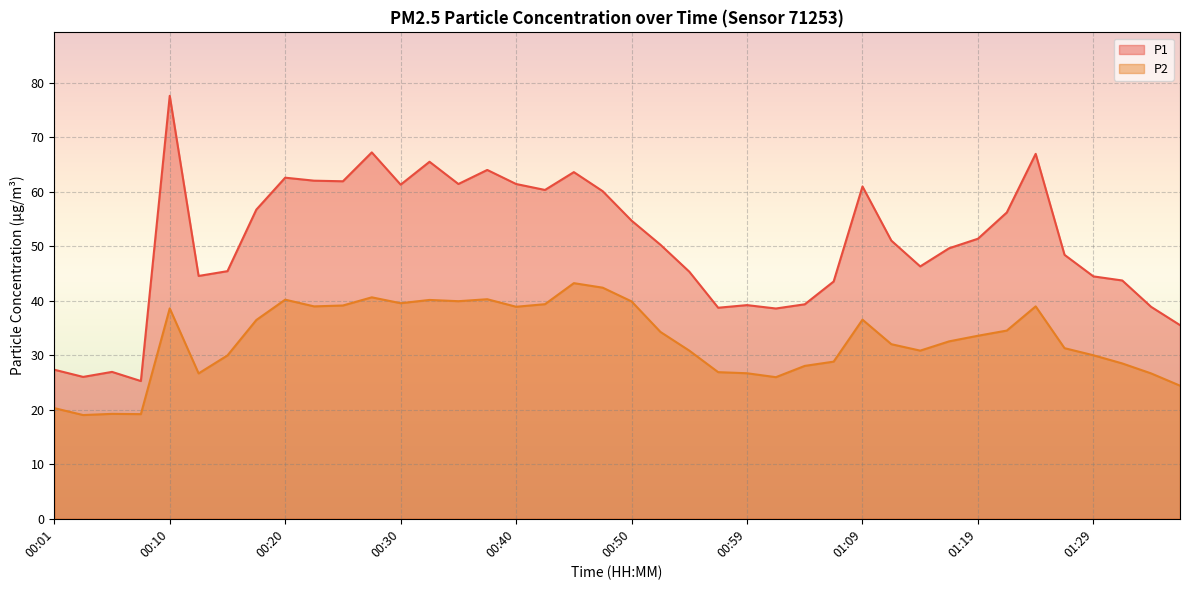

What is the smallest value displayed?

19.0